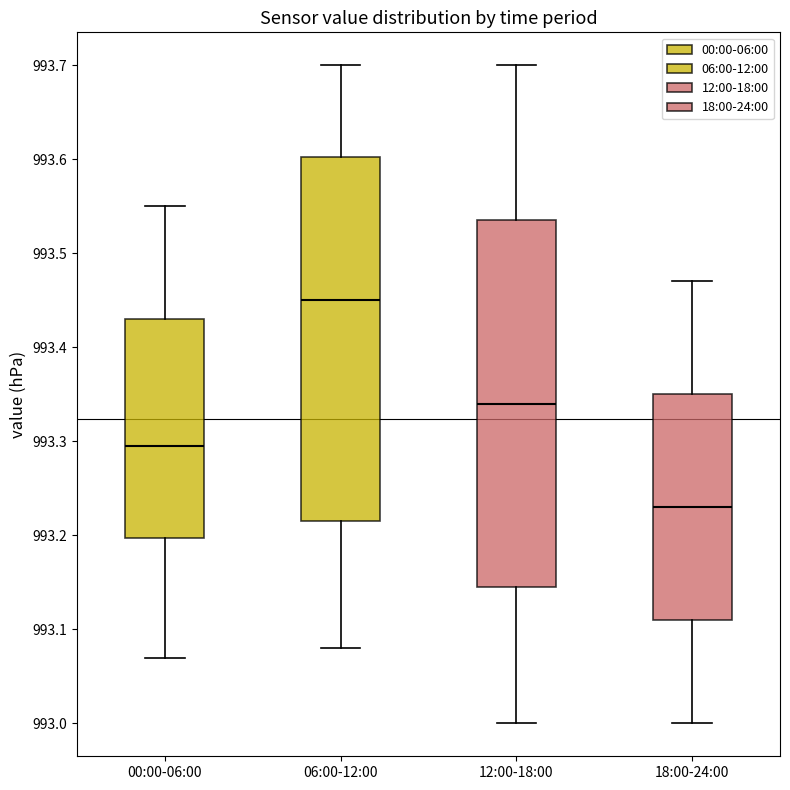

Where does the upper whisker of the box for 06:00-12:00 end on the y-axis? The values are not printed on the chart, so give them approximately, as read against the axis.

993.70